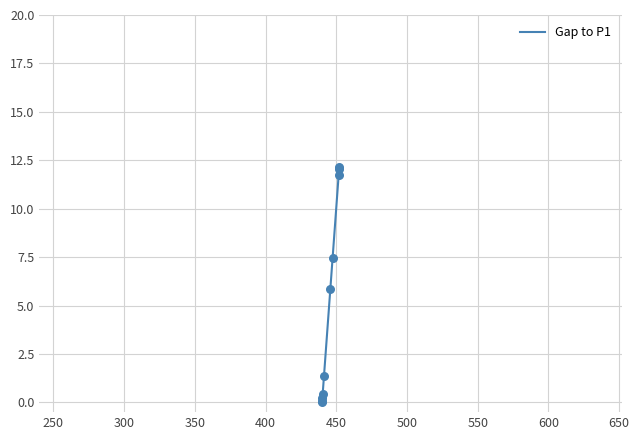

Between 441.298 and 440.378, which is larger?

441.298